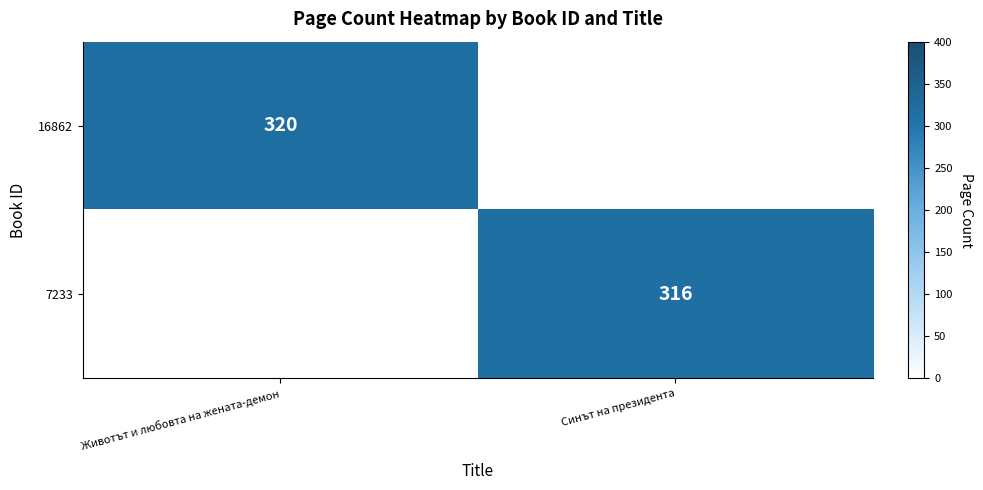

What is the highest value of the 16862 series?

320.0